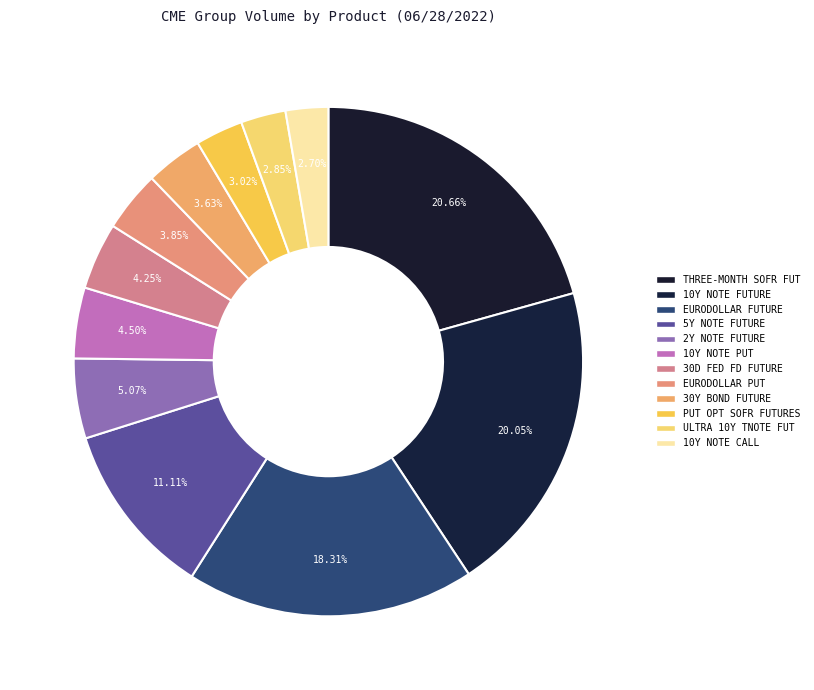

How many slices are in this pie chart?

12